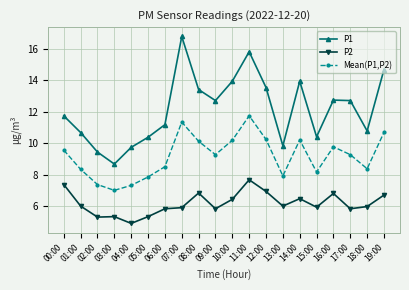

What position from the right is 16:00?

4